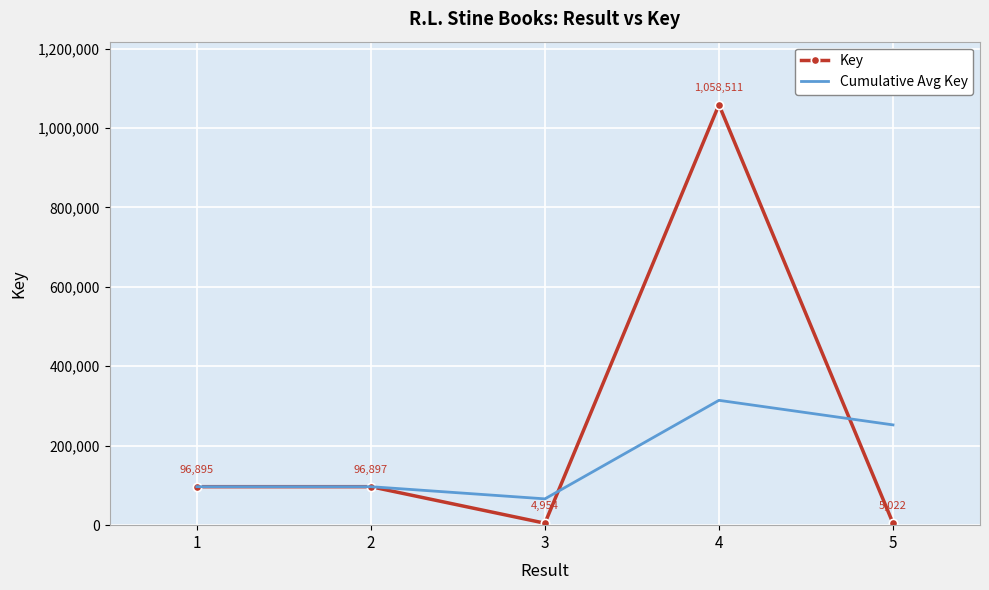

Rank the series by their average value, from lowest to highest.

Cumulative Avg Key, Key